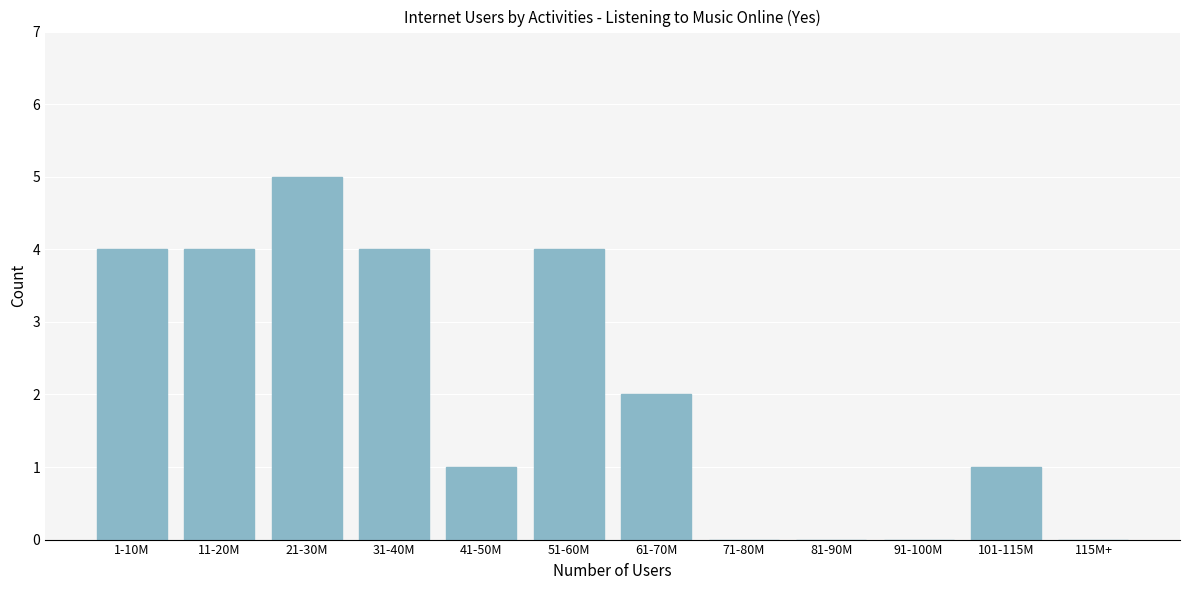

Reading right to left, extract all data points from this chart.

115M+=0	101-115M=1	91-100M=0	81-90M=0	71-80M=0	61-70M=2	51-60M=4	41-50M=1	31-40M=4	21-30M=5	11-20M=4	1-10M=4